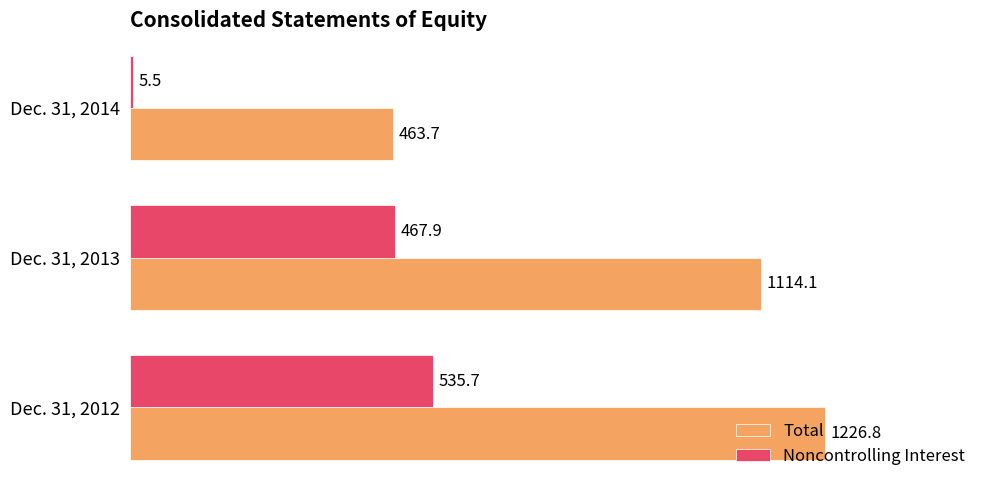

What is the average value of the Total series?

934.9